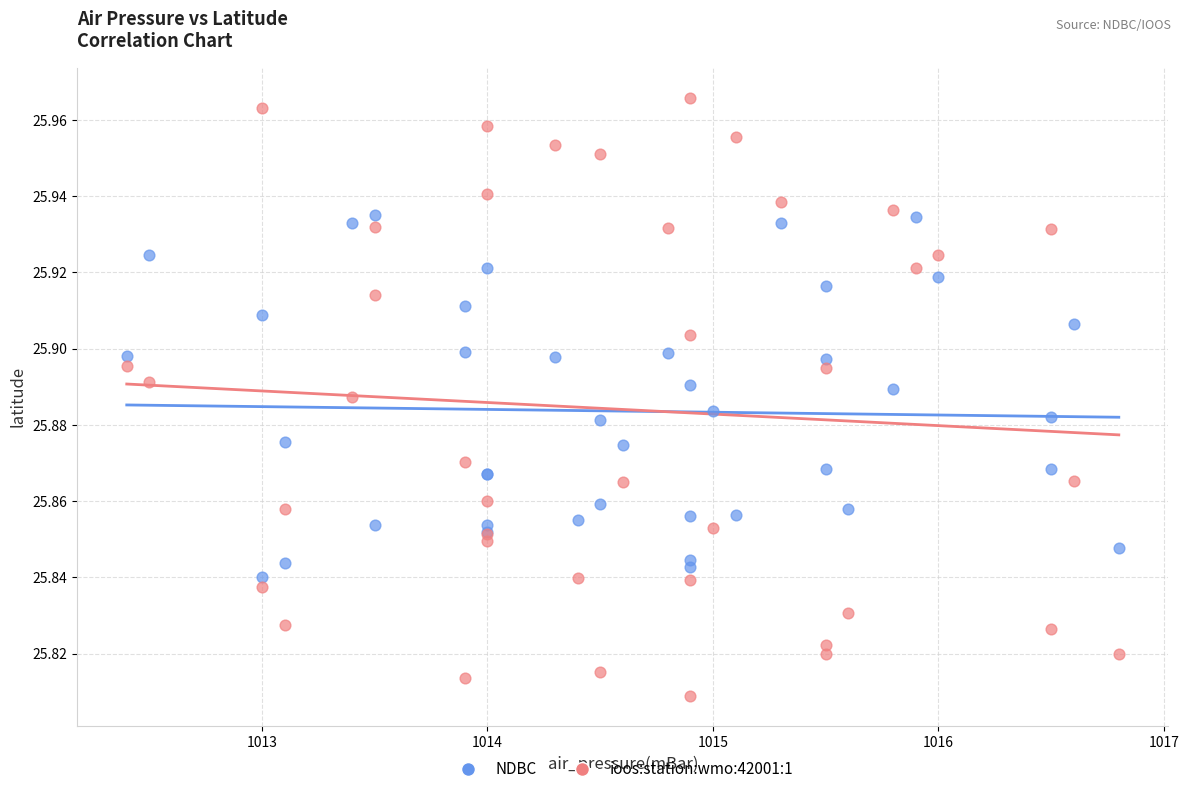

What are all the series names shown in the legend?

NDBC, ioos:station:wmo:42001:1